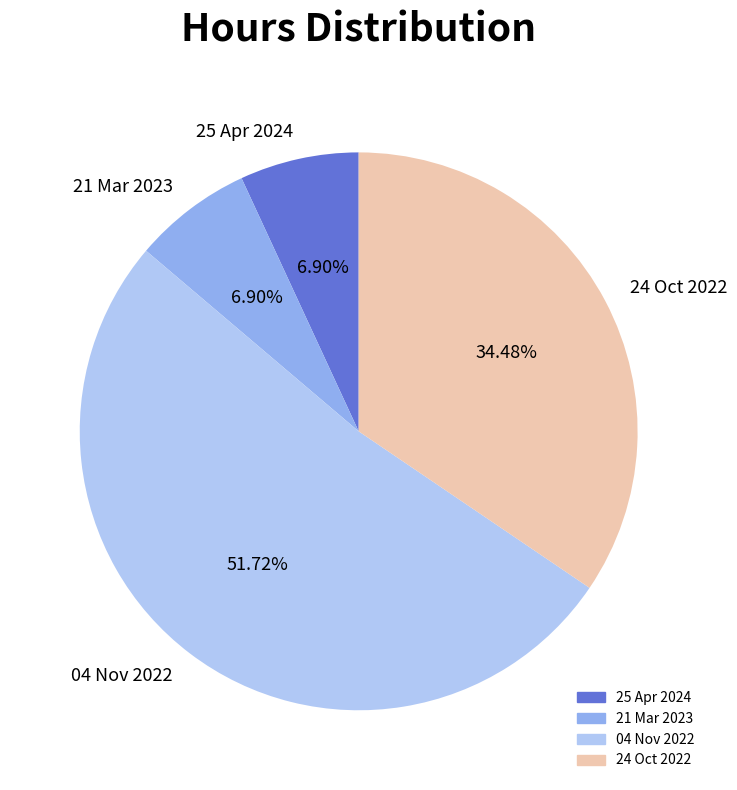

Which category has the biggest portion of the pie?

04 Nov 2022